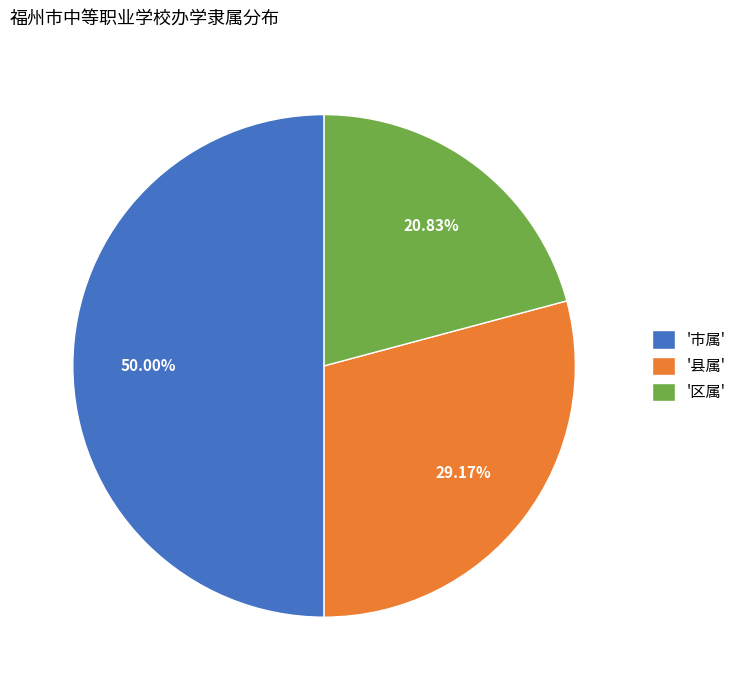

Which slice is the smallest?

'区属'